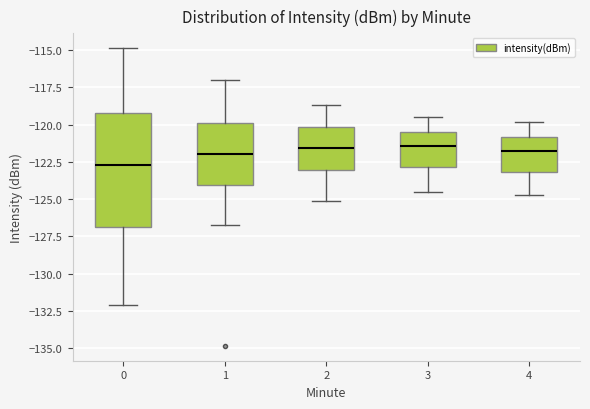

Reading left to right, transcribe this box plot: for each box, give where its median line is, the range the box spans, and where its two whiskers end, as read against the y-axis. The values are not printed on the chart, so give them approximately, as read against the axis.

0: median -122.5, box -127.0 to -119.5, whiskers -132.0 to -115.0
1: median -122.0, box -124.0 to -120.0, whiskers -127.0 to -117.0
2: median -121.5, box -123.0 to -120.0, whiskers -125.0 to -118.5
3: median -121.5, box -123.0 to -120.5, whiskers -124.5 to -119.5
4: median -121.5, box -123.0 to -121.0, whiskers -124.5 to -120.0